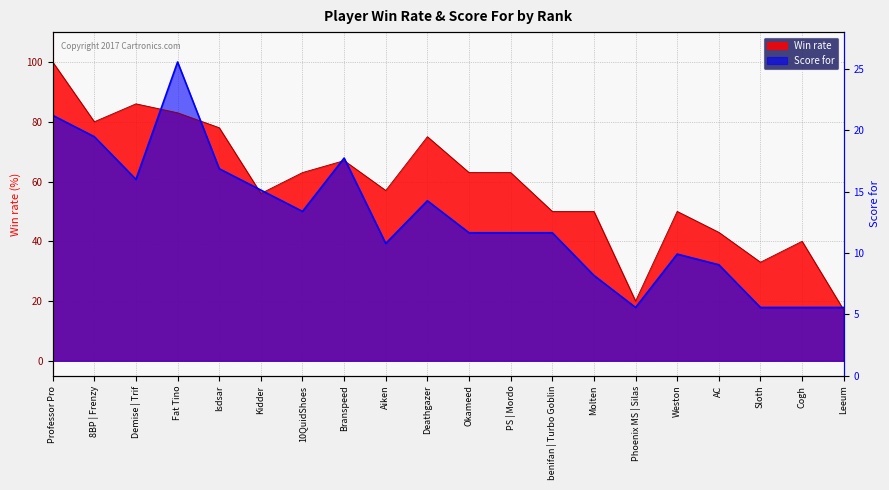

List the labels in order of Score for value, smallest first.

Phoenix MS | Silas, Sloth, Cogh, Leeum, Molten, AC, Weston, Aiken, Okameed, PS | Mordo, benifan | Turbo Goblin, 10QuidShoes, Deathgazer, Kidder, Demise | Trif, Isdsar, Branspeed, 8BP | Frenzy, Professor Pro, Fat Tino